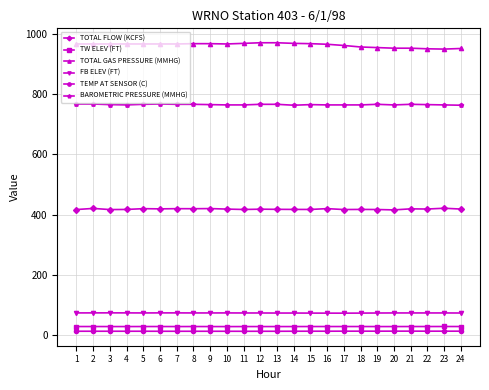

How many categories are shown in the chart?

24